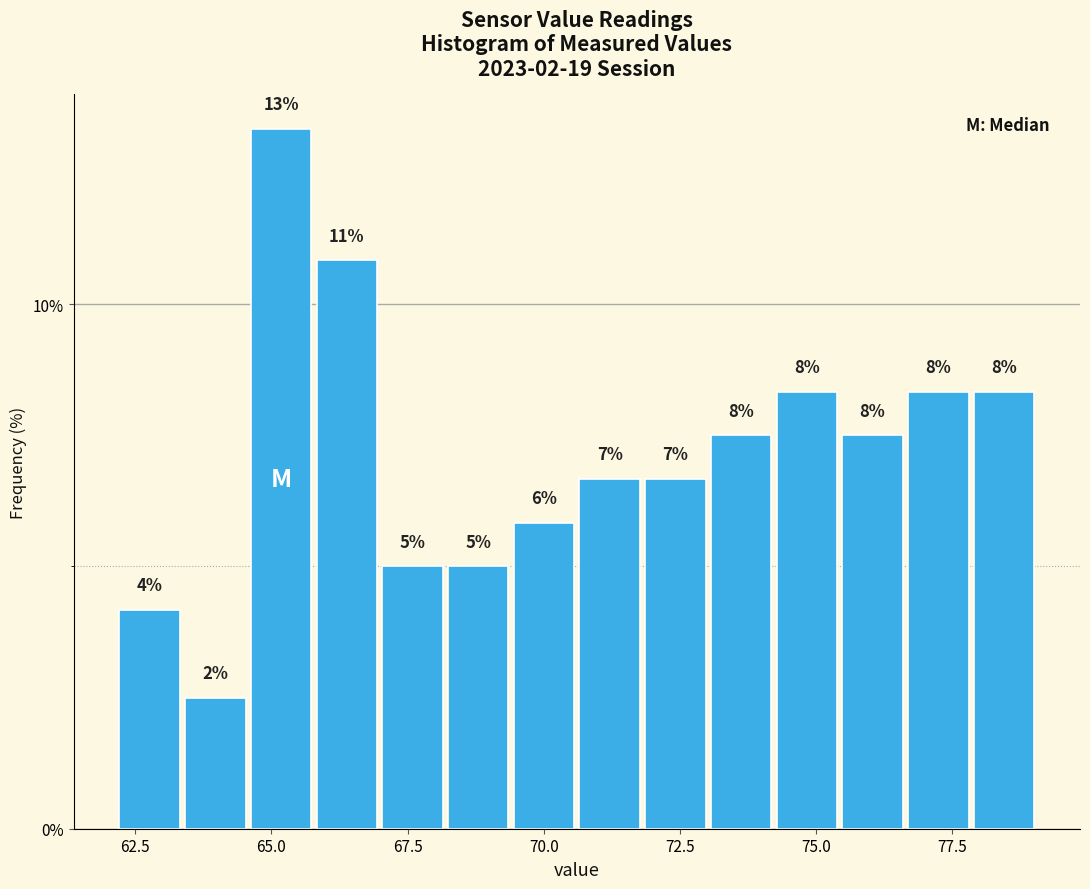

Around what value on the x-axis is the tallest bar? Give the approximate position of its centre, as read against the axis.

65.0